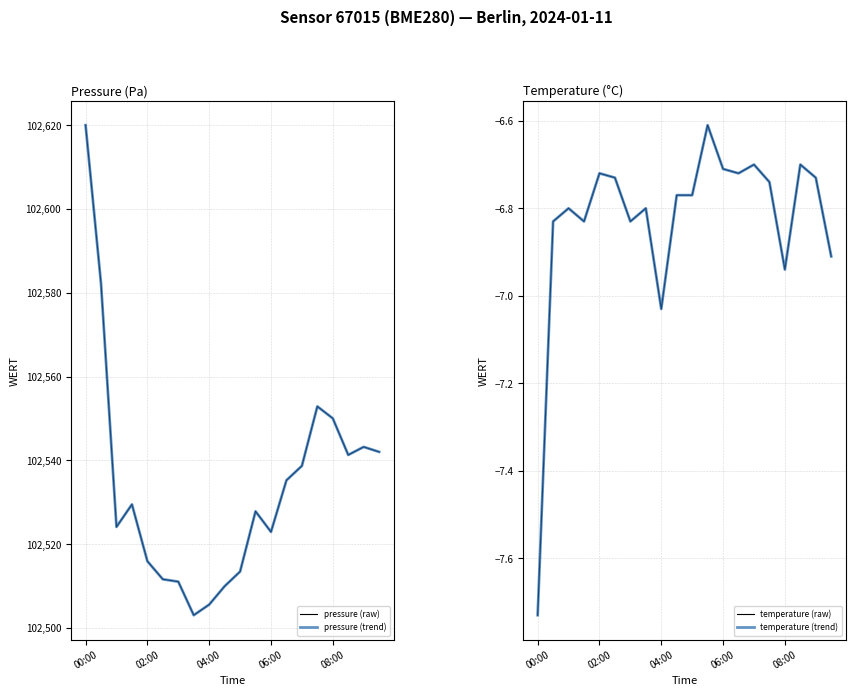

Which series has the largest range (max minus min)?

pressure (raw)